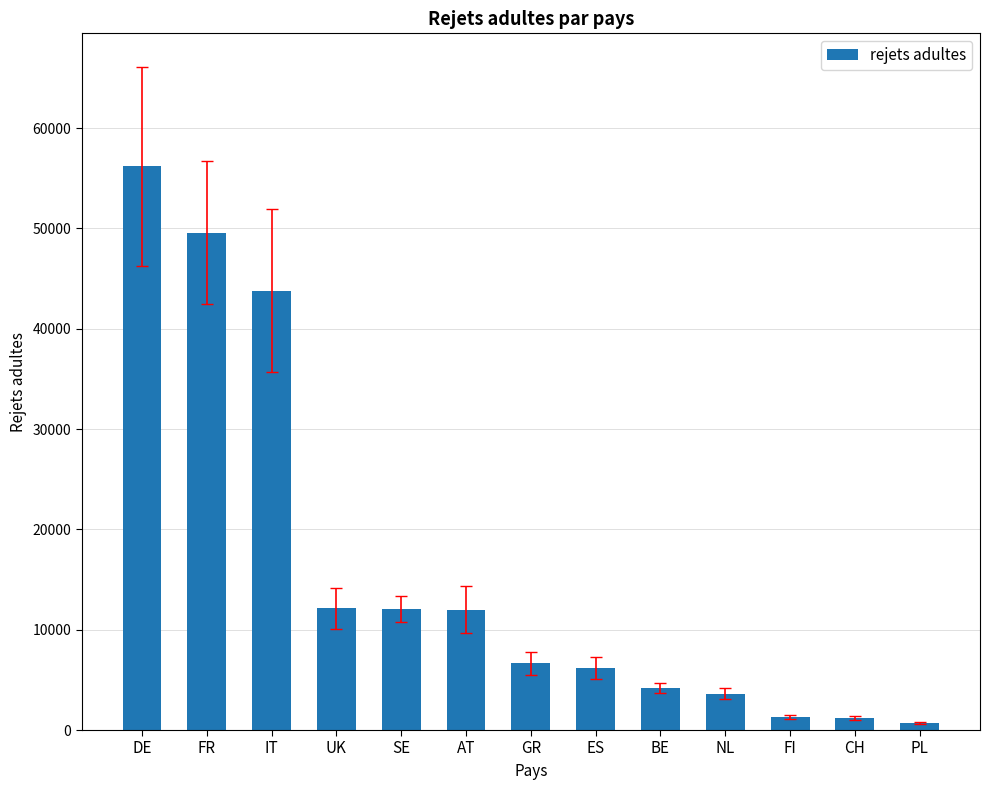

What is the change in value from DE to CH?

-54975